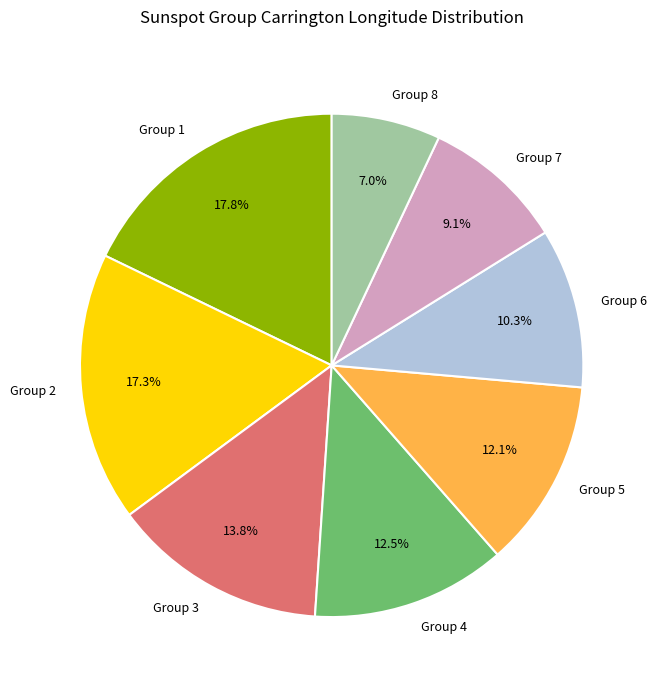

Which category has the biggest portion of the pie?

Group 1